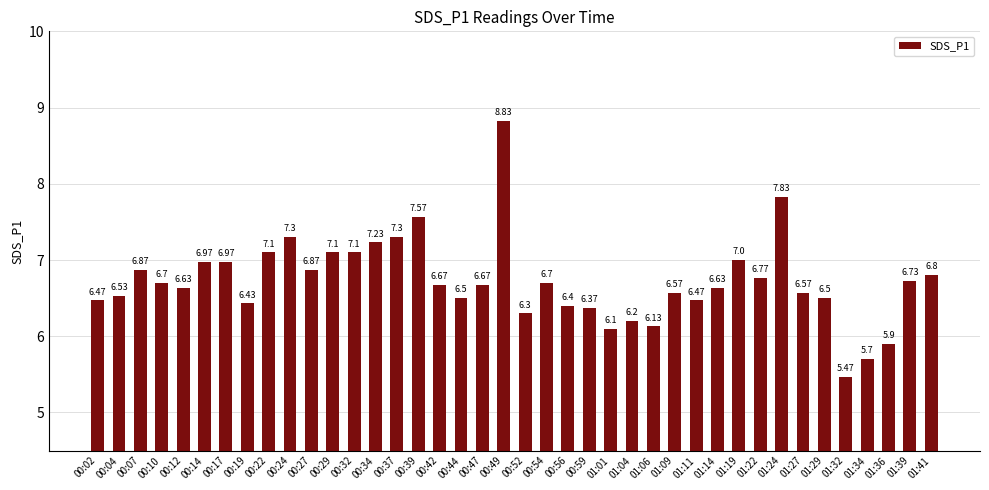

Which has a higher value, 00:42 or 00:52?

00:42